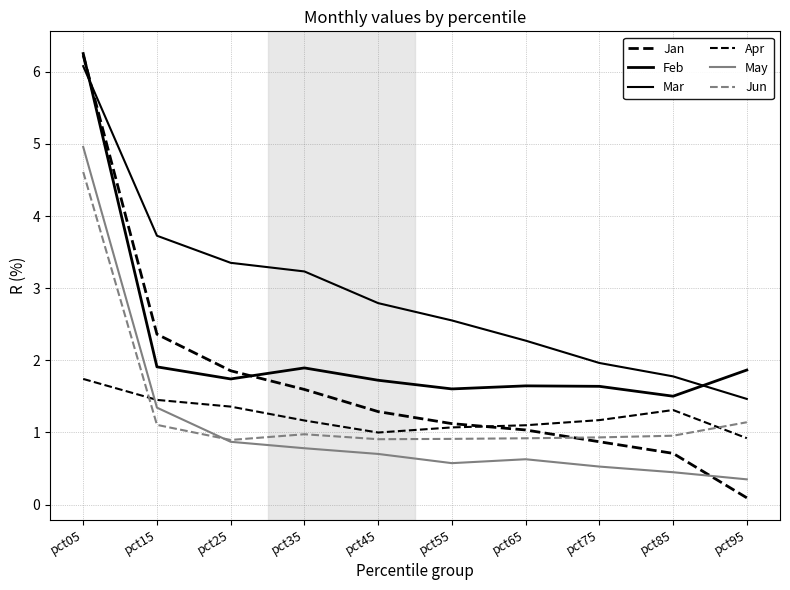

True or false: Mar has a value of 3.5 at pct75.

False